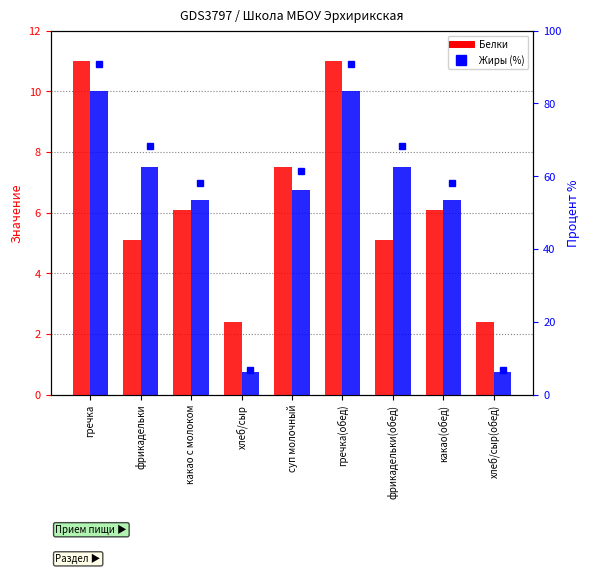

Between хлеб/сыр and фрикадельки, which is larger?

фрикадельки